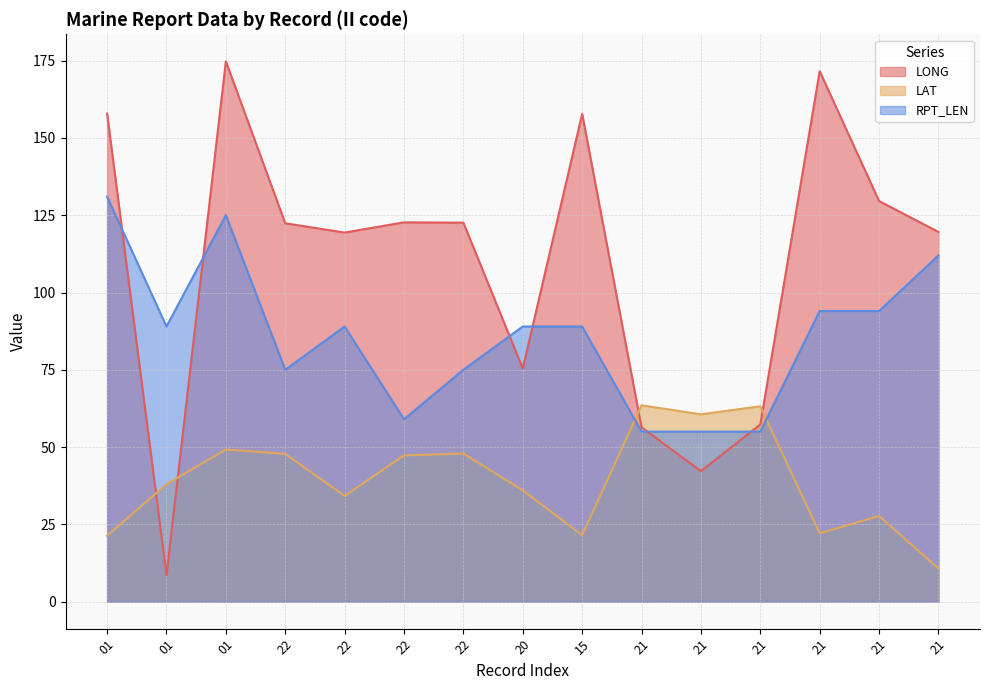

How many categories are shown in the chart?

15